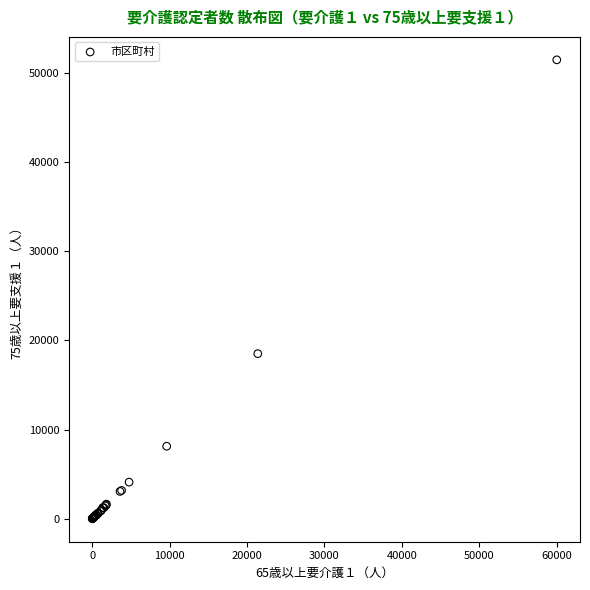

What Y value in the scatter plot is closest to 25729?

18519